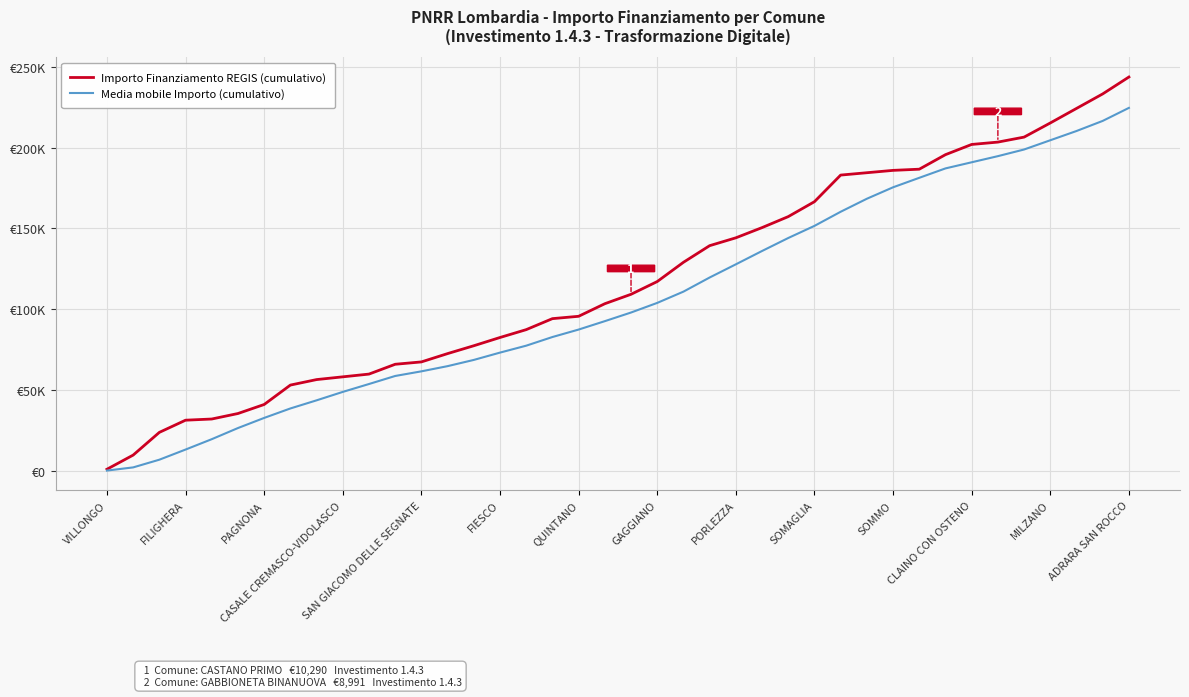

Which series has the largest range (max minus min)?

Importo Finanziamento REGIS (cumulativo)